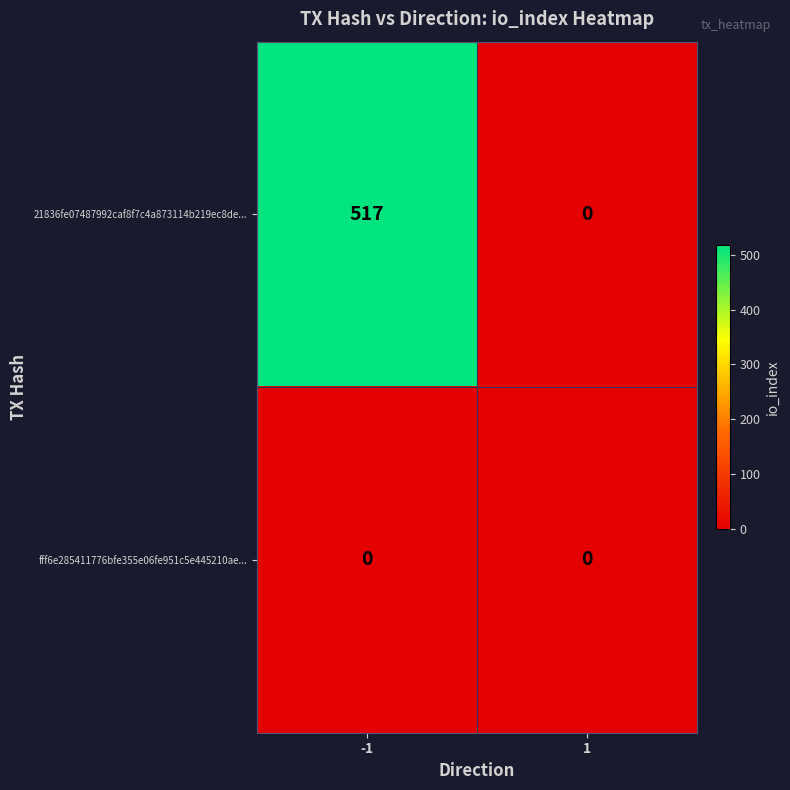

Which series has the largest total across all categories?

21836fe07487992caf8f7c4a873114b219ec8de...